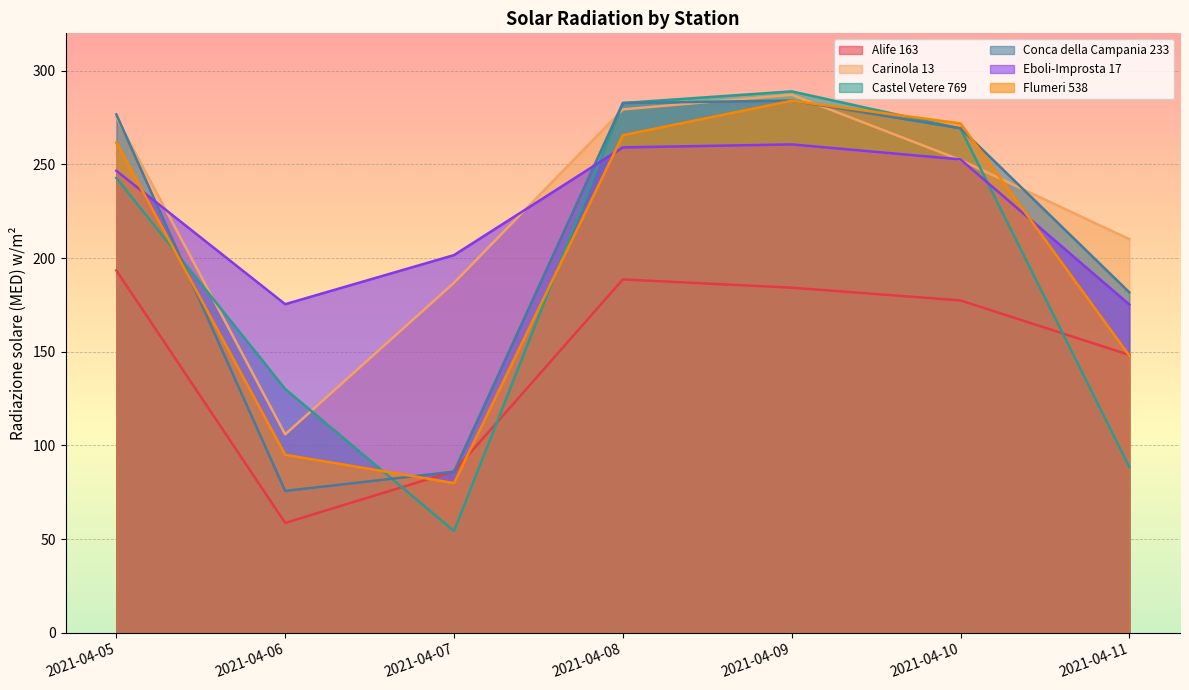

How many times do Conca della Campania 233 and Carinola 13 cross each other?

5